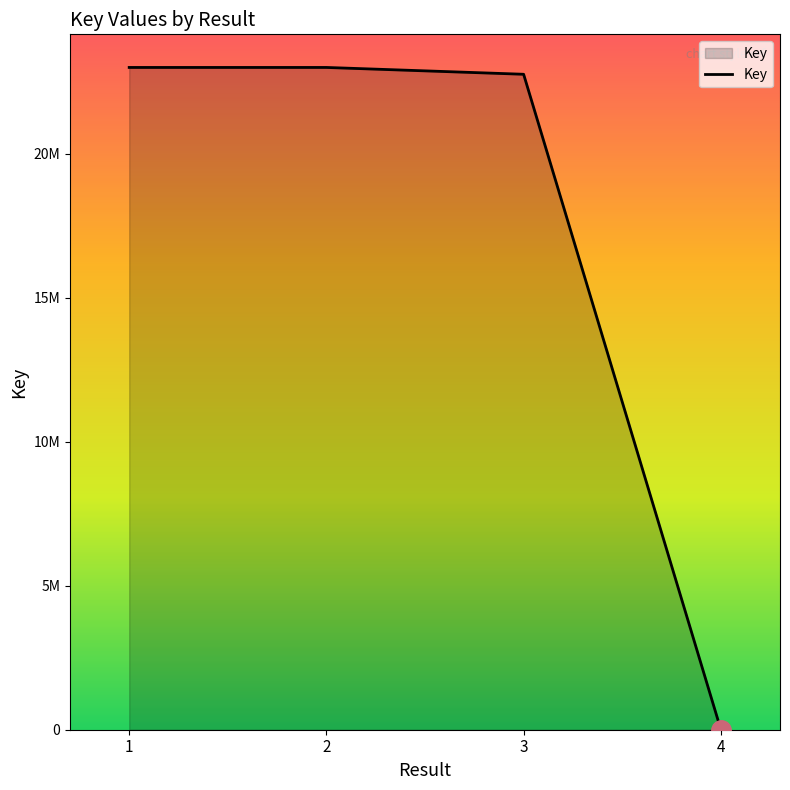

True or false: the data shows 22994379 at 1.

True